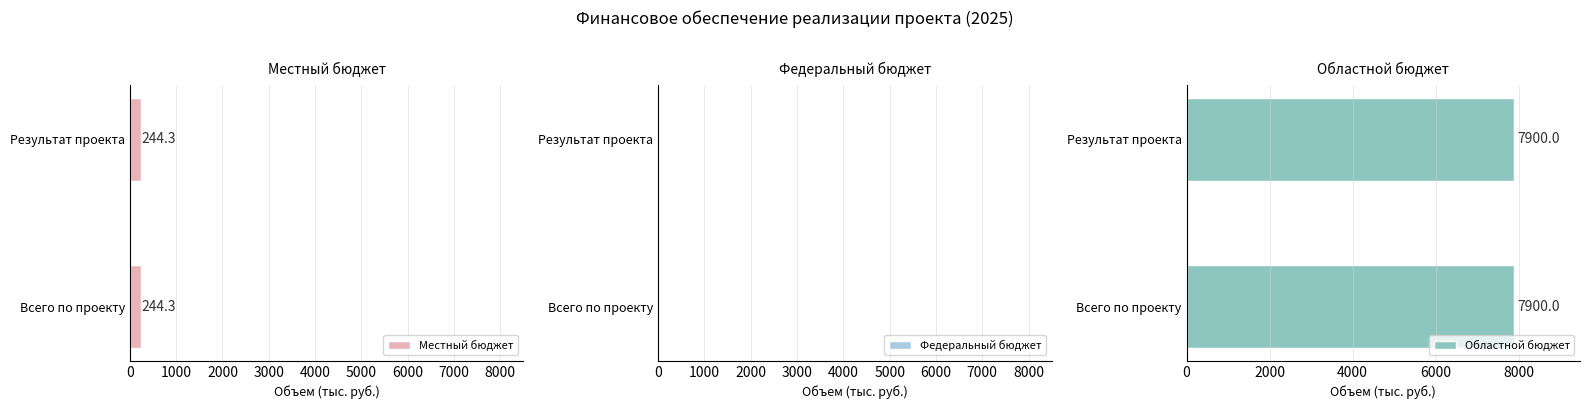

List the labels in order of Федеральный бюджет value, largest first.

Всего по проекту, Результат проекта